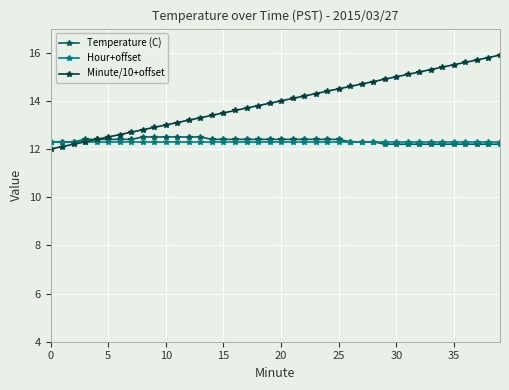

Which series has the largest range (max minus min)?

Minute/10+offset